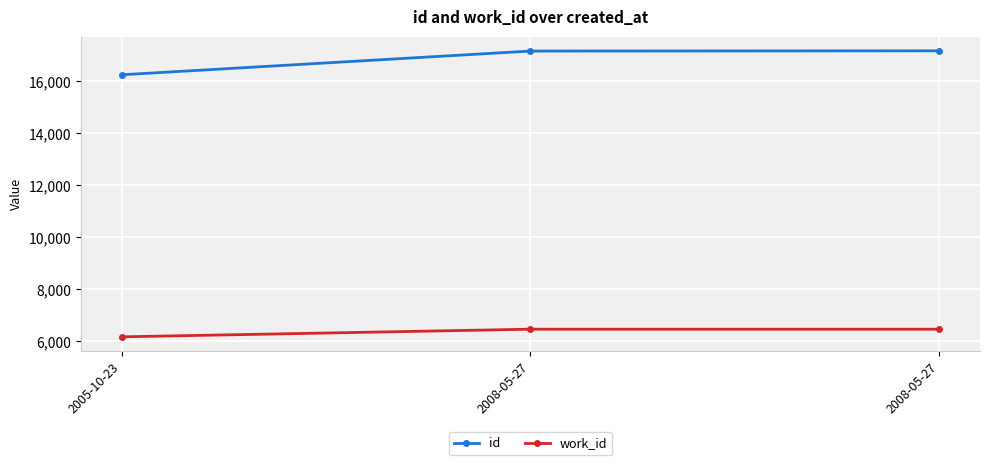

How many lines are shown in the chart?

2